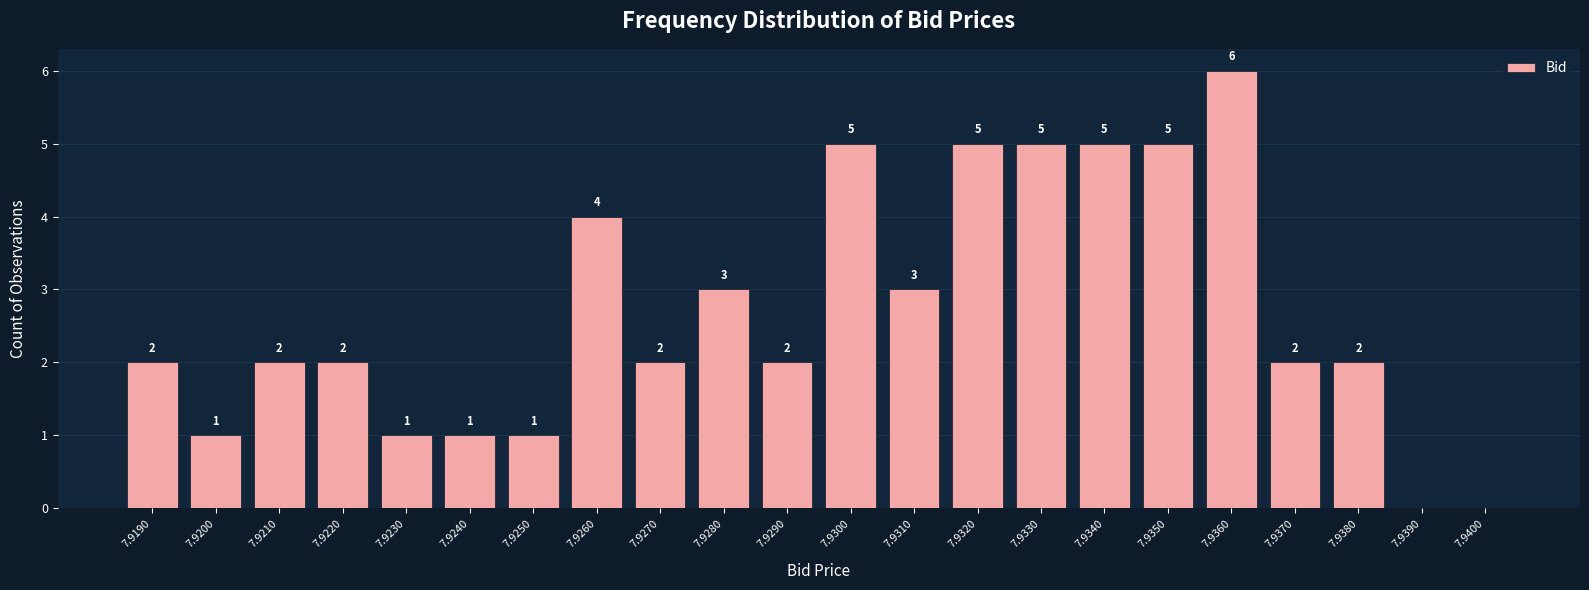

Reading left to right, extract all data points from this chart.

7.9190=2	7.9200=1	7.9210=2	7.9220=2	7.9230=1	7.9240=1	7.9250=1	7.9260=4	7.9270=2	7.9280=3	7.9290=2	7.9300=5	7.9310=3	7.9320=5	7.9330=5	7.9340=5	7.9350=5	7.9360=6	7.9370=2	7.9380=2	7.9390=0	7.9400=0